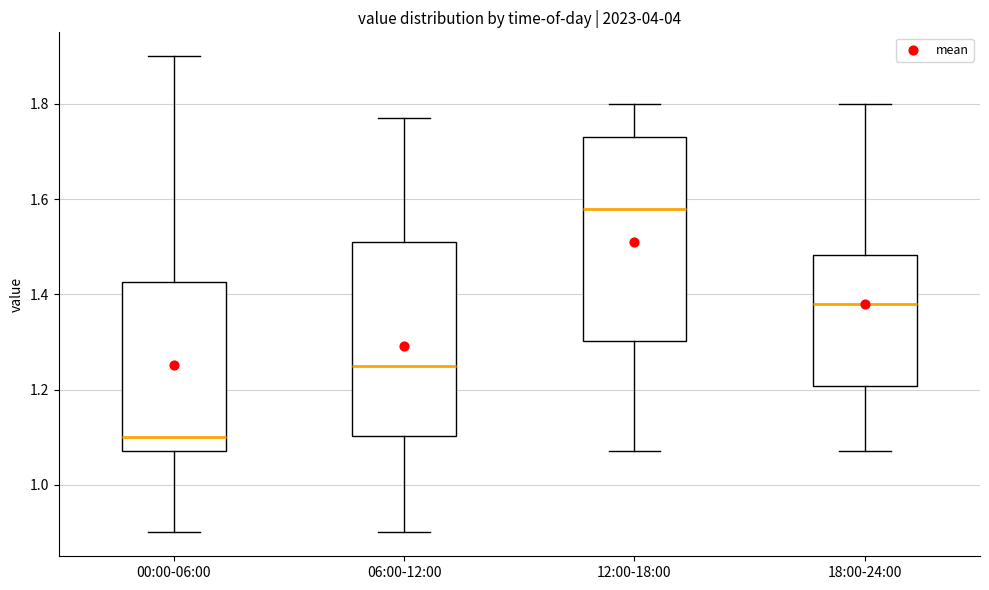

Reading left to right, transcribe this box plot: for each box, give where its median line is, the range the box spans, and where its two whiskers end, as read against the y-axis. The values are not printed on the chart, so give them approximately, as read against the axis.

00:00-06:00: median 1.10, box 1.08 to 1.42, whiskers 0.90 to 1.90
06:00-12:00: median 1.26, box 1.10 to 1.52, whiskers 0.90 to 1.78
12:00-18:00: median 1.58, box 1.30 to 1.74, whiskers 1.08 to 1.80
18:00-24:00: median 1.38, box 1.20 to 1.48, whiskers 1.08 to 1.80